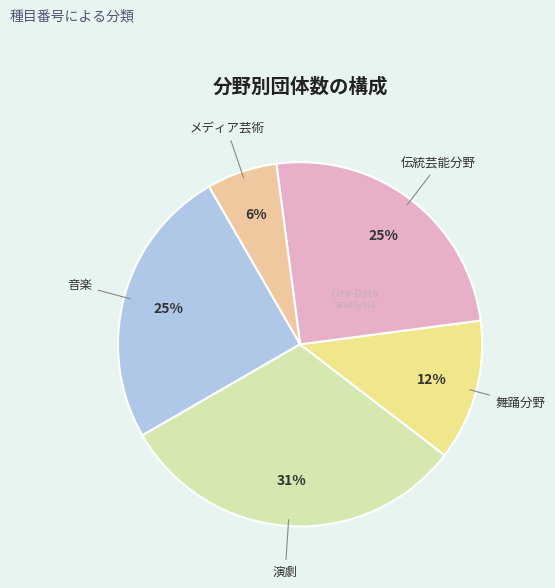

To the nearest percent, what is the average slice percentage?

20%